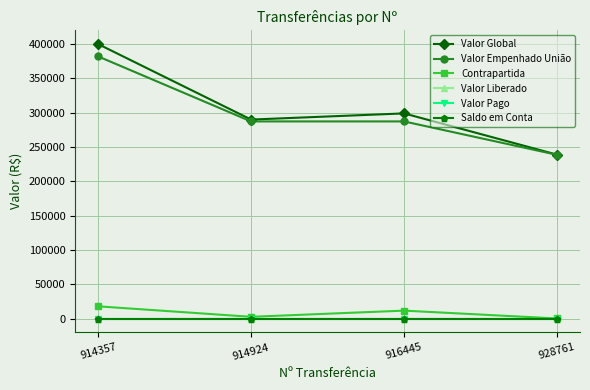

What is the maximum value for Contrapartida?

17963.7